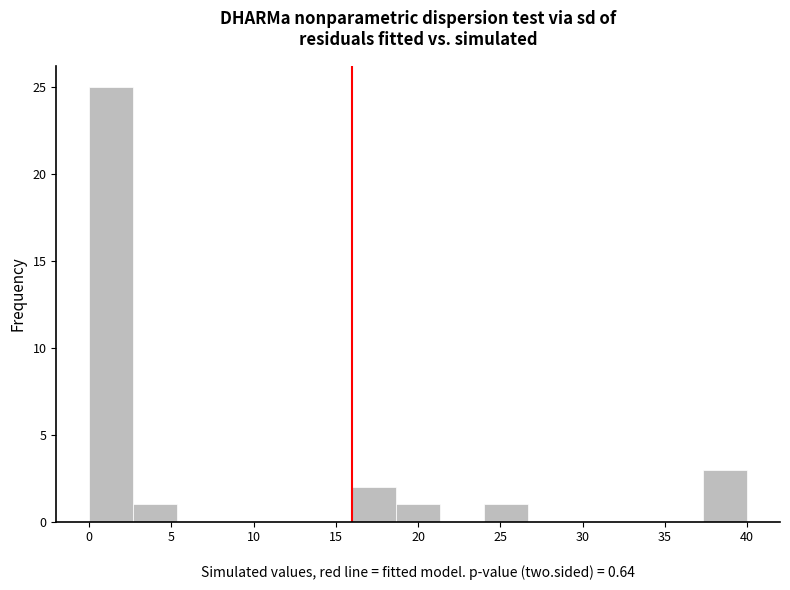

Reading left to right, list every bar in this chart as the range it spans on the x-axis followed by its height. Neither the bar edges nor the heights are printed on the chart, so give them approximately, as read against the axes.

0.0 to 2.5: 25
2.5 to 5.5: 1
5.5 to 8.0: 0
8.0 to 10.5: 0
10.5 to 13.5: 0
13.5 to 16.0: 0
16.0 to 18.5: 2
18.5 to 21.5: 1
21.5 to 24.0: 0
24.0 to 26.5: 1
26.5 to 29.5: 0
29.5 to 32.0: 0
32.0 to 34.5: 0
34.5 to 37.5: 0
37.5 to 40.0: 3